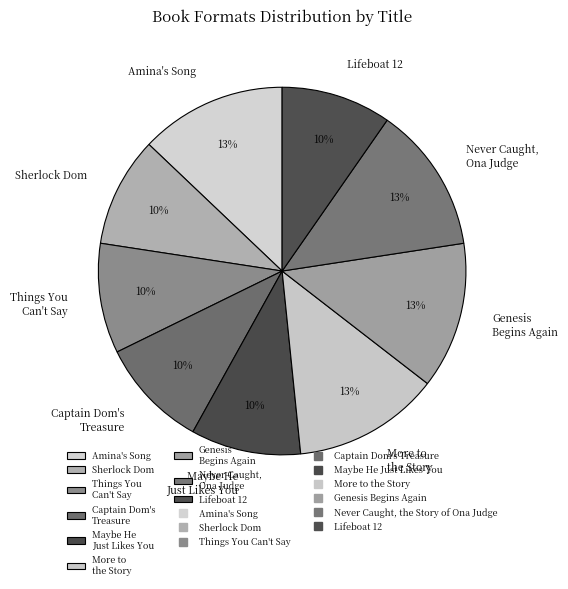

Is Amina's Song the majority of the pie?

No